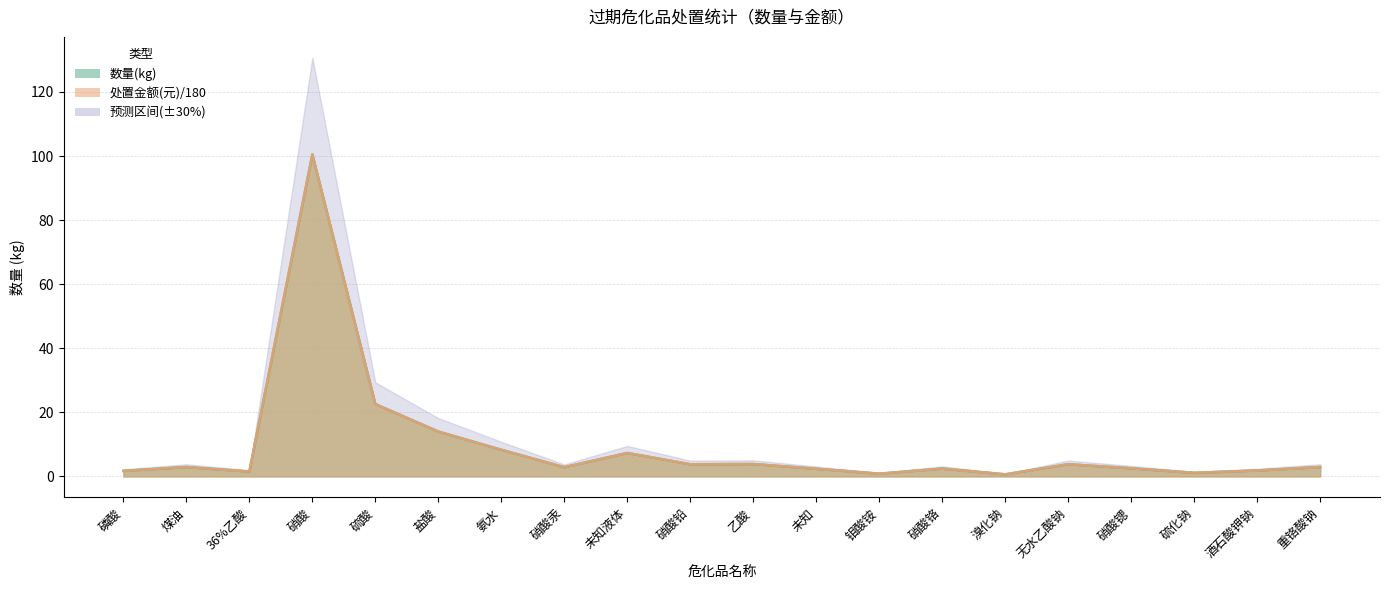

True or false: 处置金额(元) has more than 1 points higher than both neighbors.

True